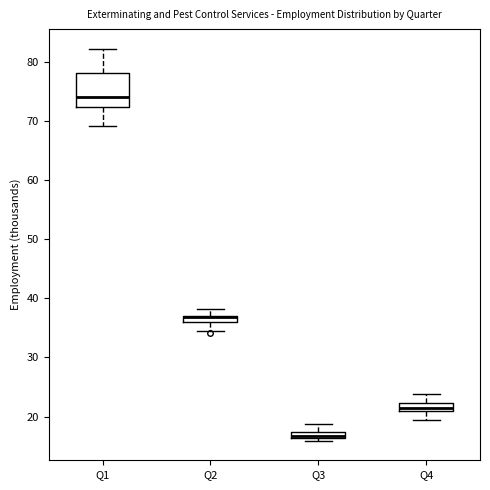

Which box is the tallest, from its lower edge to its upper edge?

Q1